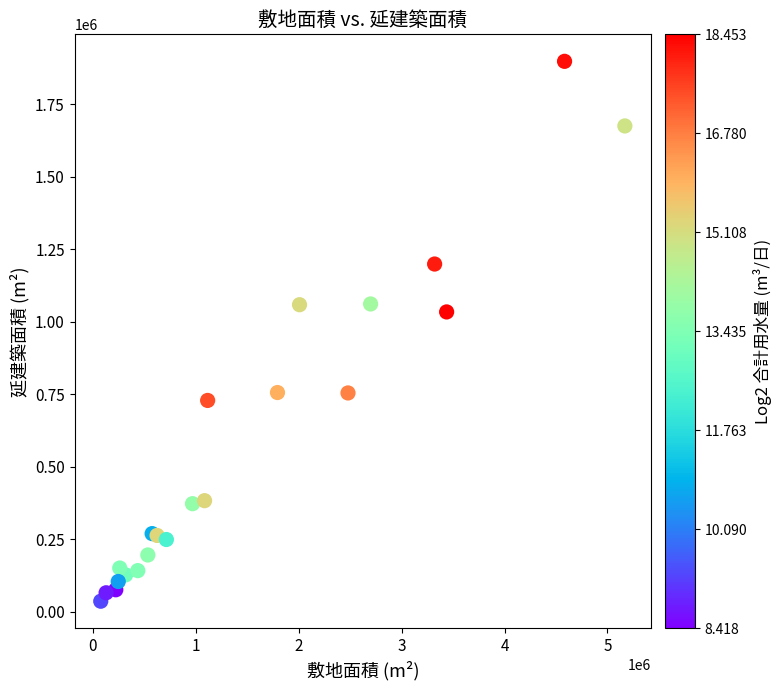

What Y value in the scatter plot is closest to 966537?

1033246